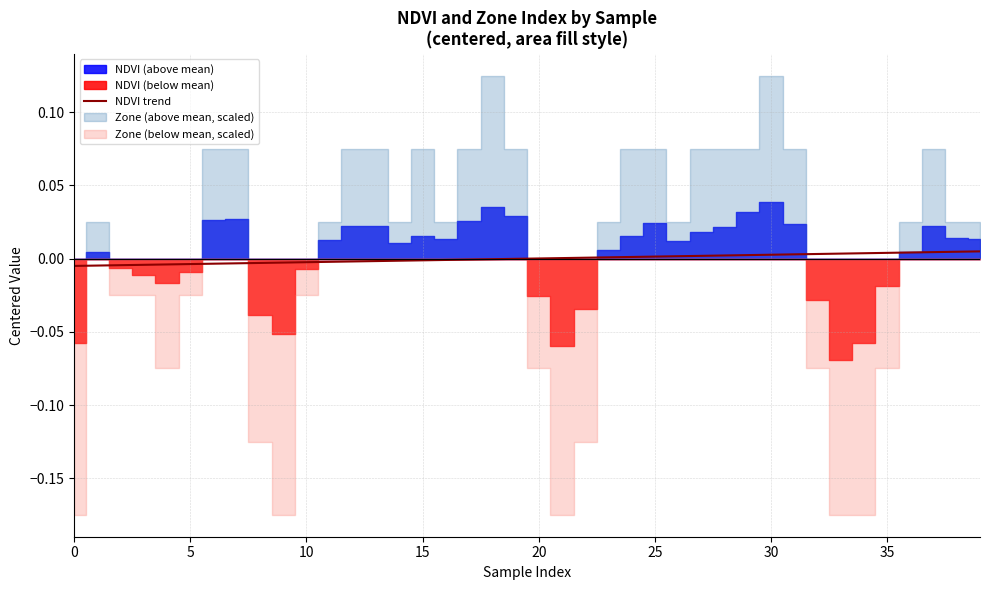

Which has a higher value, 14 or 20?

14